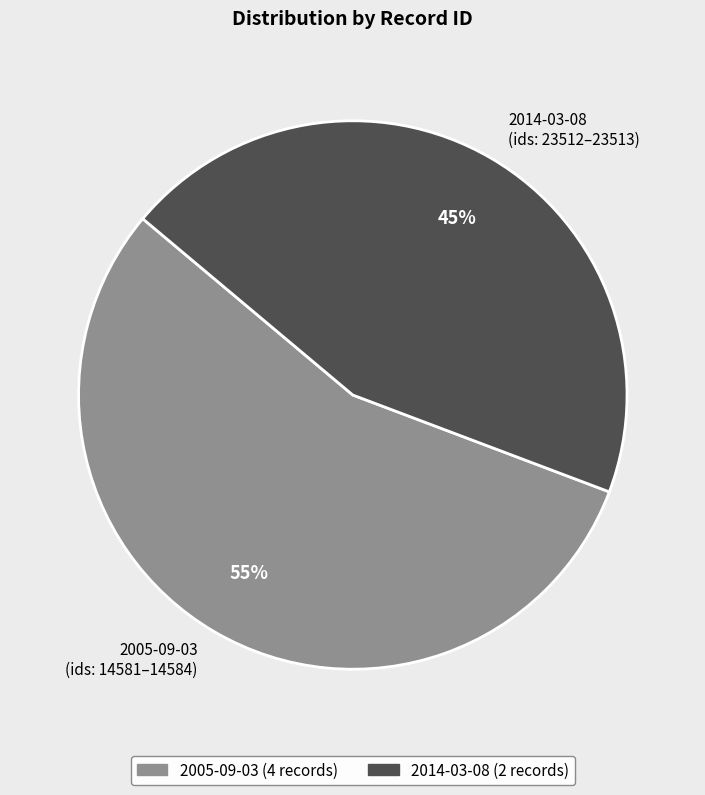

What is the largest slice in the pie chart?

2005-09-03 (ids: 14581–14584)